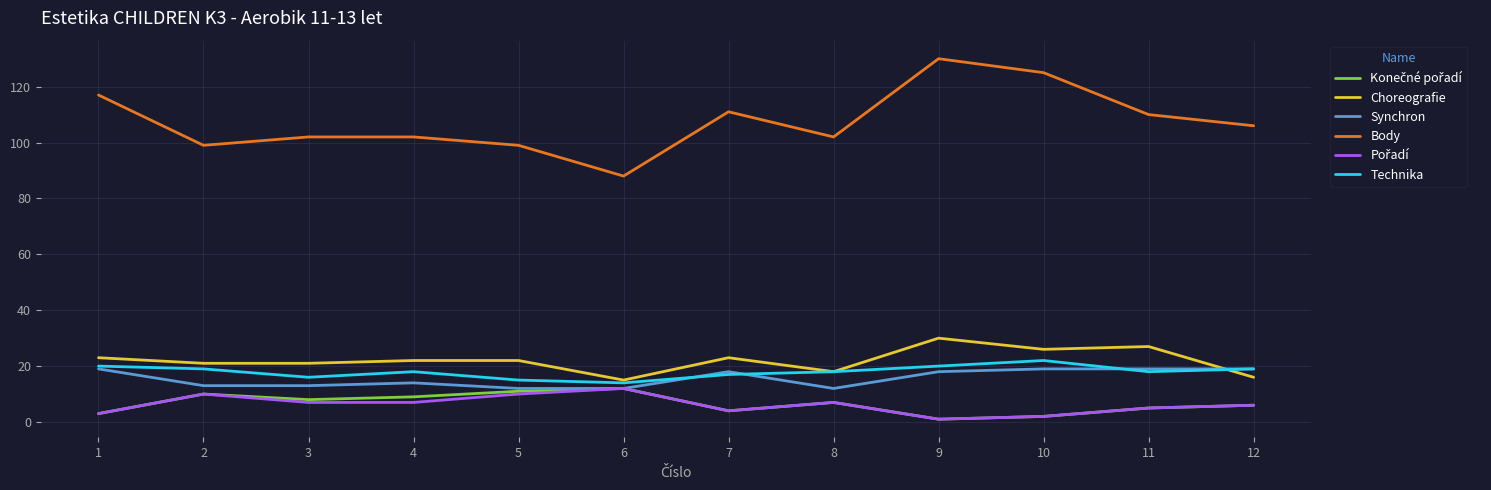

Between 4 and 10, which series saw the biggest shift?

Body